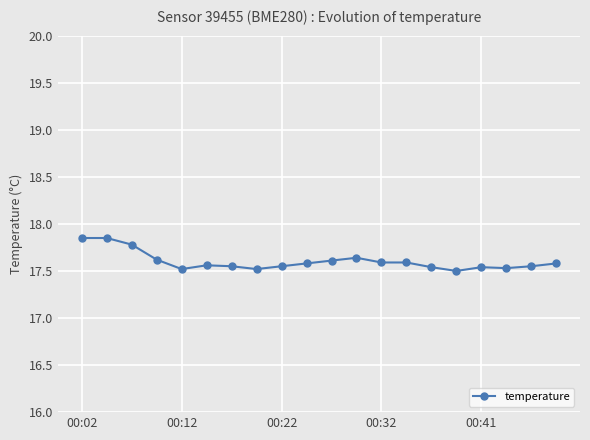

Is this an area chart (filled region under the line)?

No